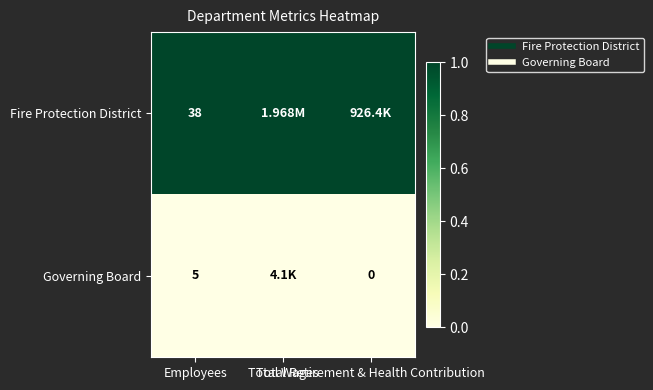

The value of Governing Board at Total Retirement & Health Contribution is 0. True or false?

True